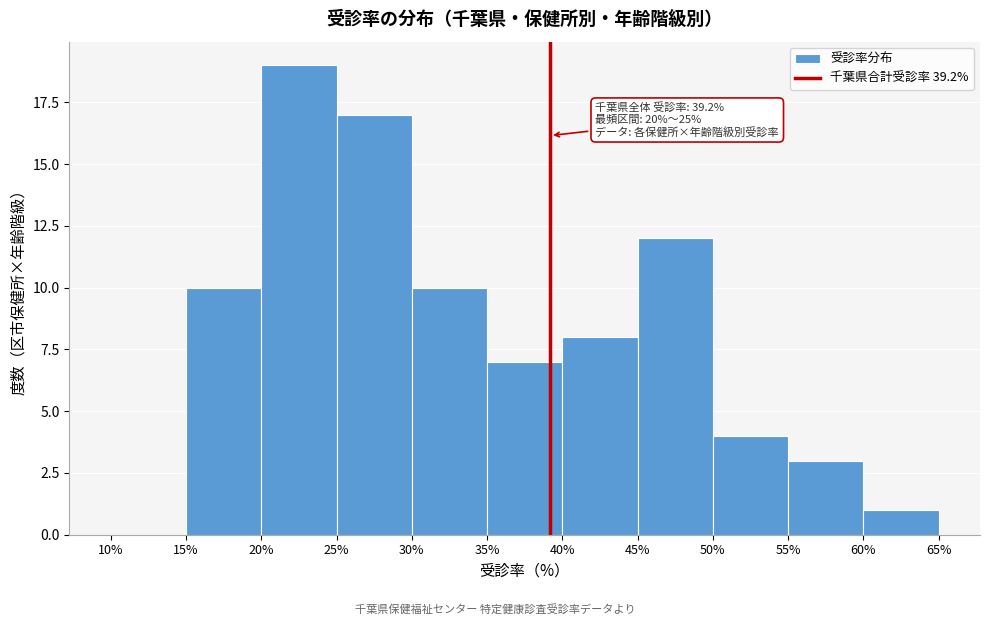

Over which range of the x-axis is the bar tallest?

20% to 25%